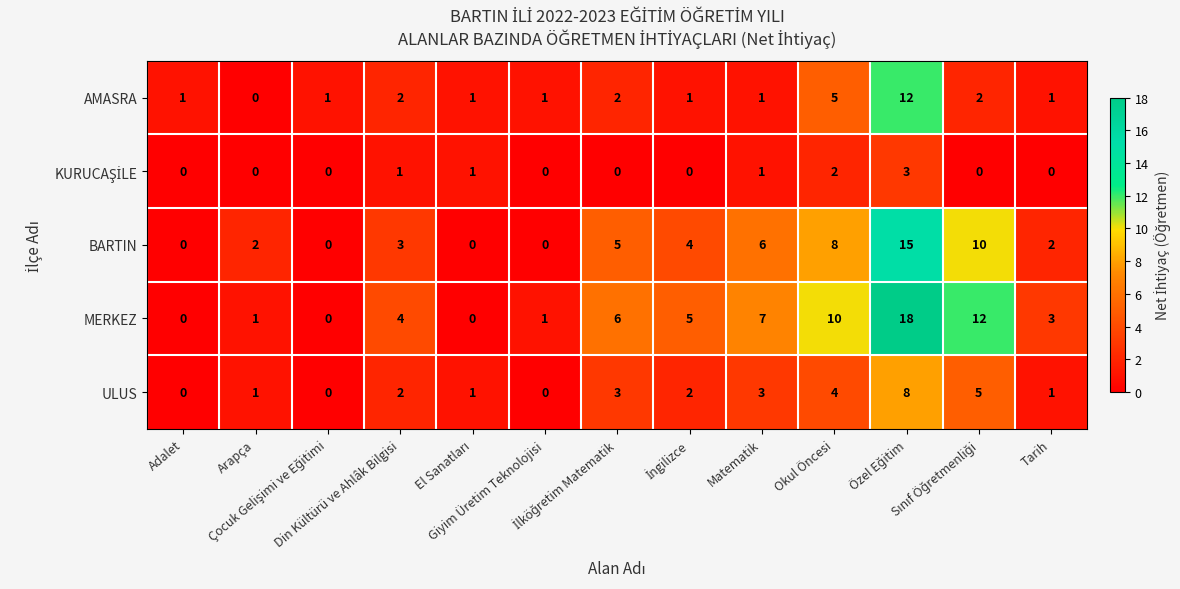

What is the difference between the second highest and second lowest values in the ULUS series?

5